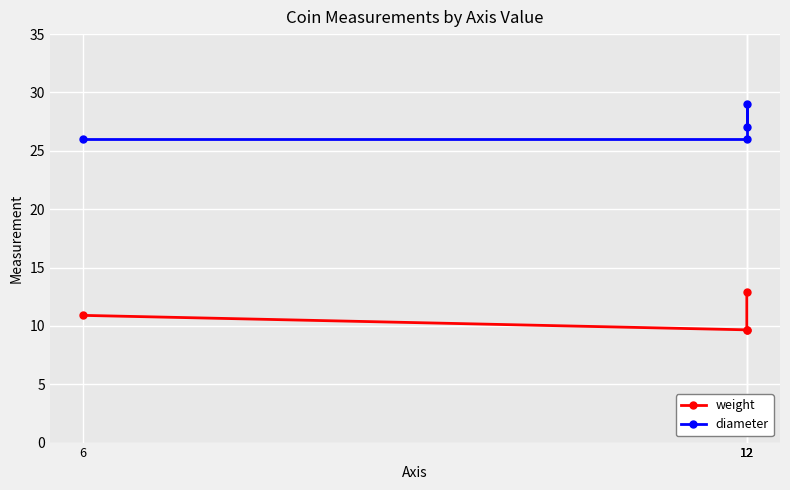

What value does the weight series have at 12?

9.7